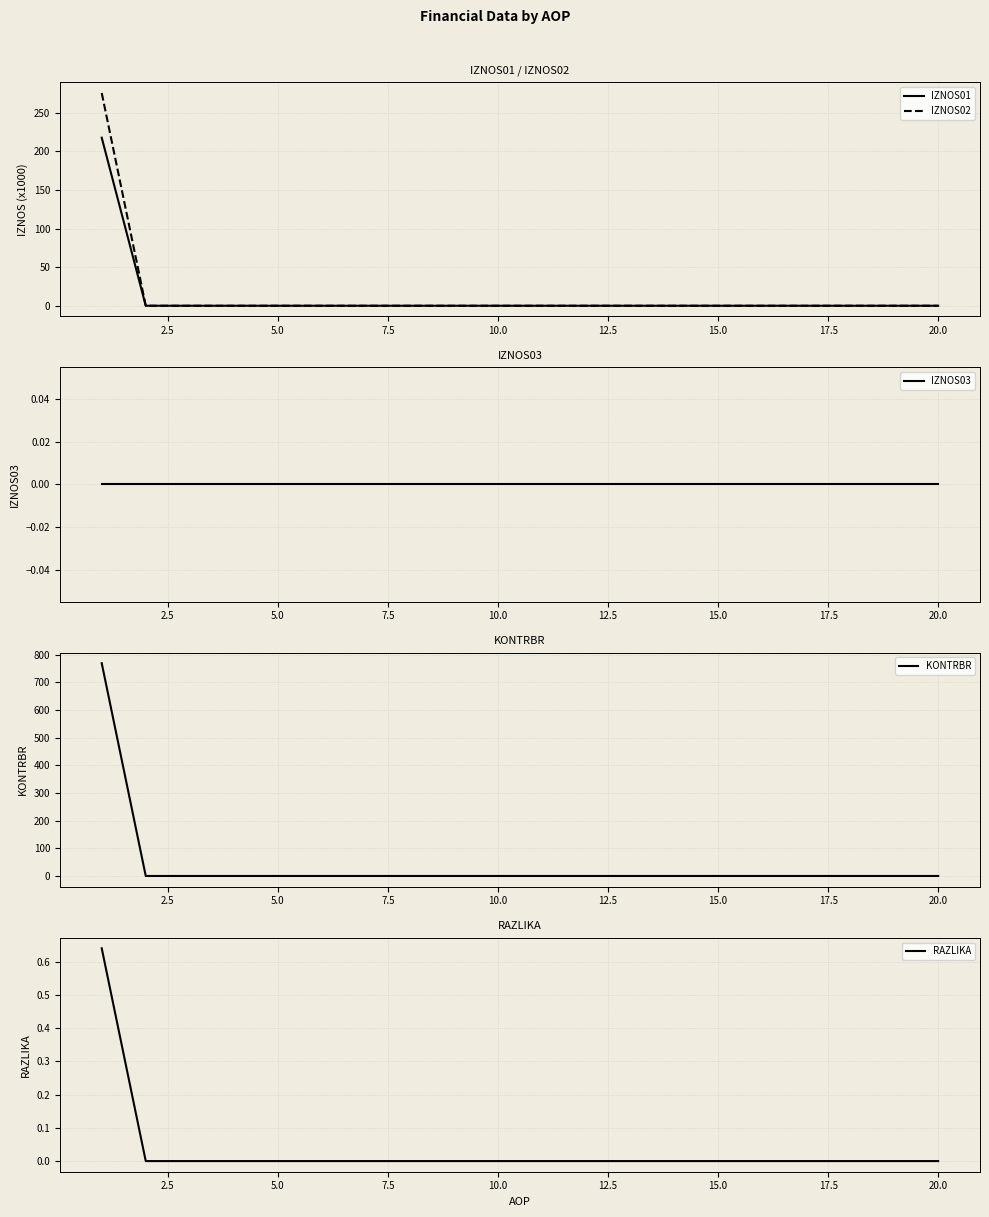

What are all the series names shown in the legend?

IZNOS01, IZNOS02, IZNOS03, KONTRBR, RAZLIKA